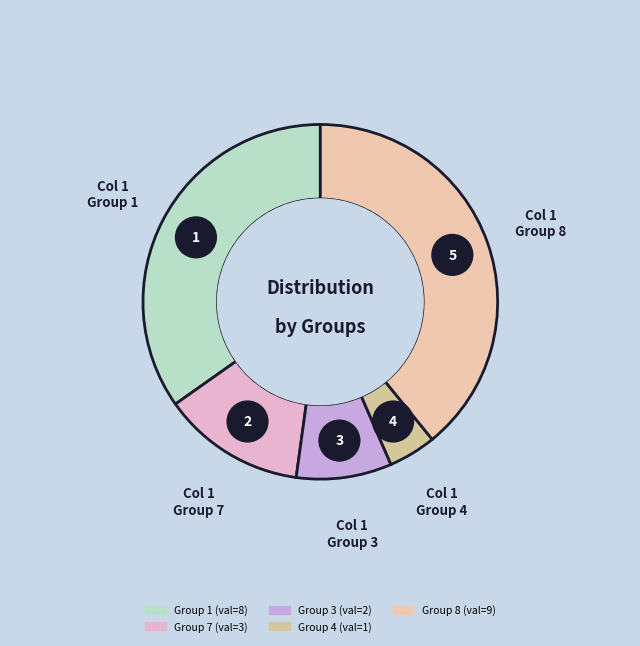

Is there a majority slice in this chart?

No